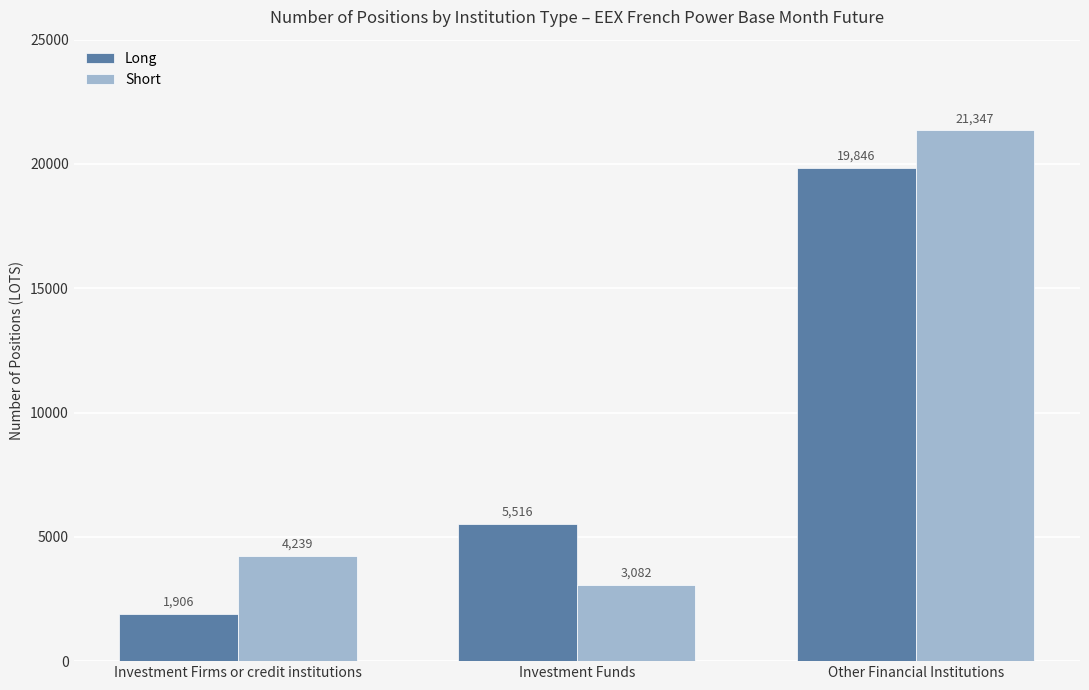

What position from the right is Investment Funds?

2